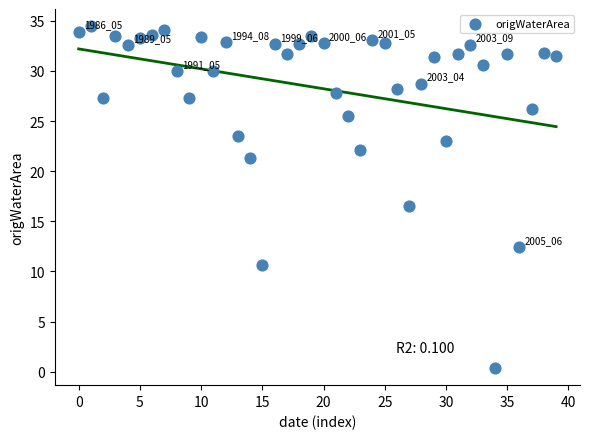

What Y value in the scatter plot is closest to 17?

16.5